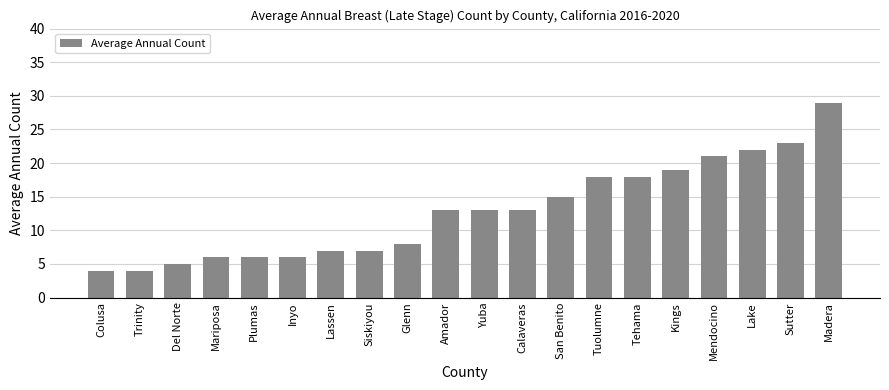

Reading left to right, what are all the values shown in this chart?

4	4	5	6	6	6	7	7	8	13	13	13	15	18	18	19	21	22	23	29